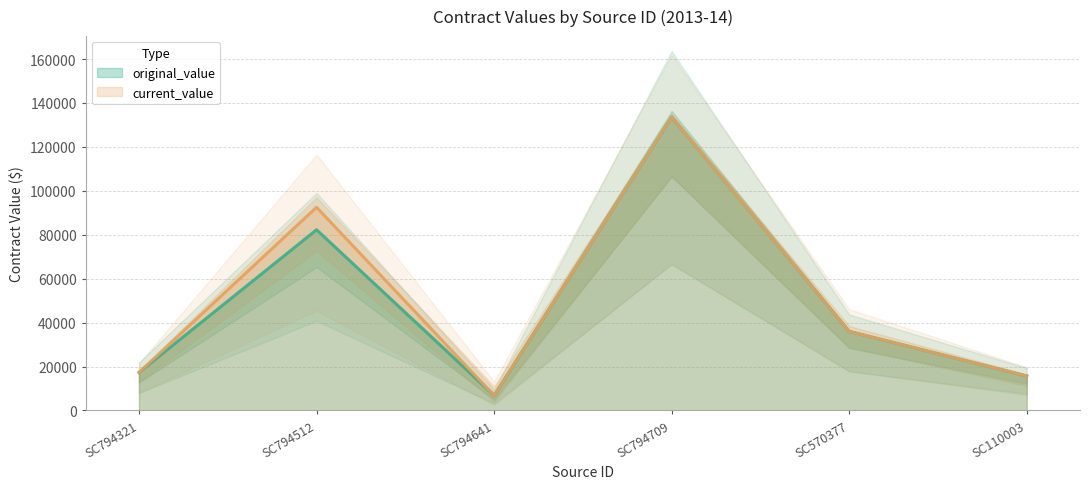

How many series are shown in this chart?

2